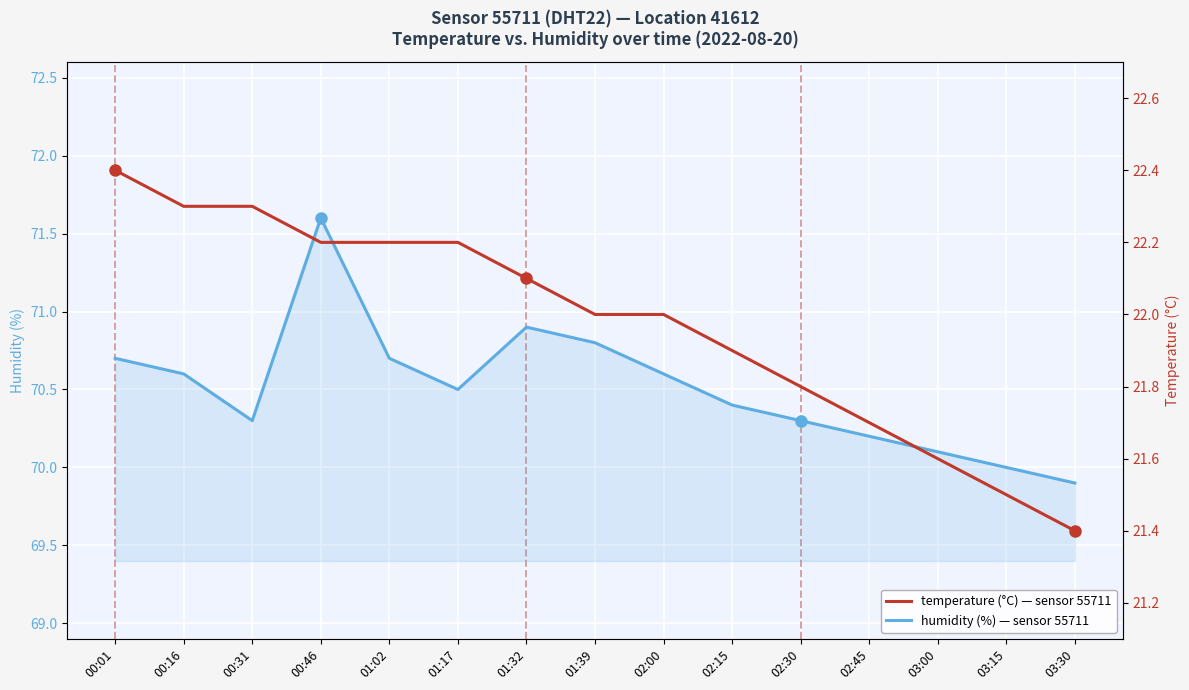

What is the average value of the temperature series?

22.0